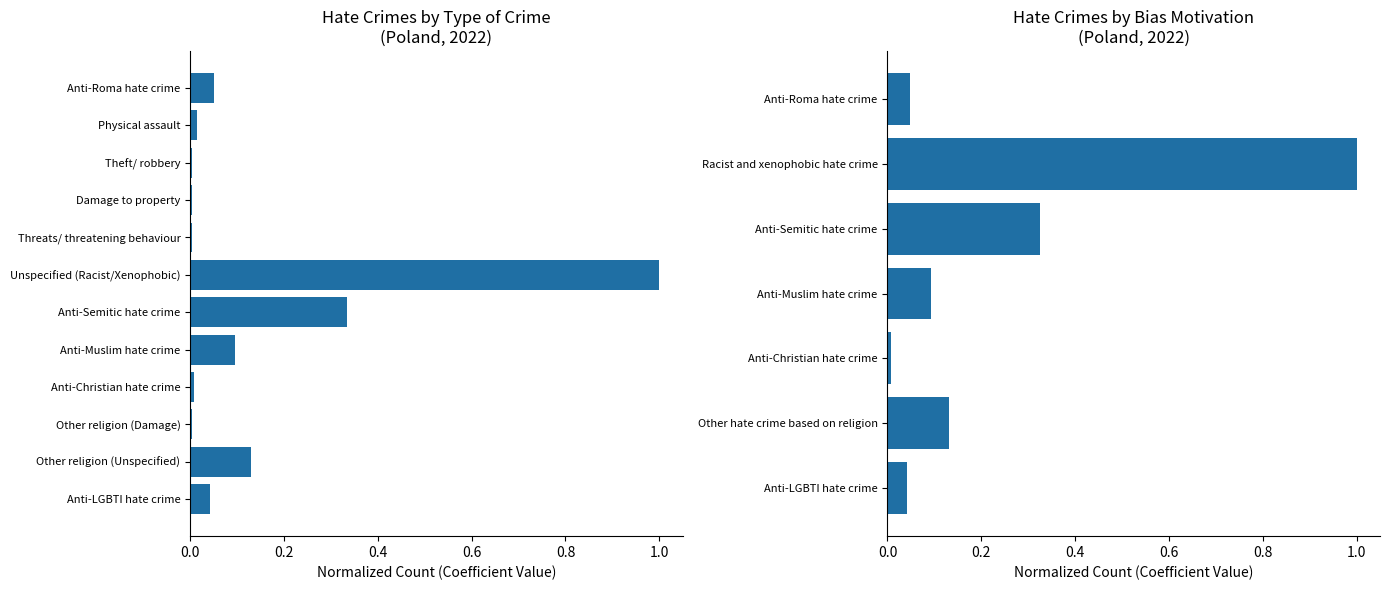

True or false: the data shows 1.0 at Racist and xenophobic hate crime.

True